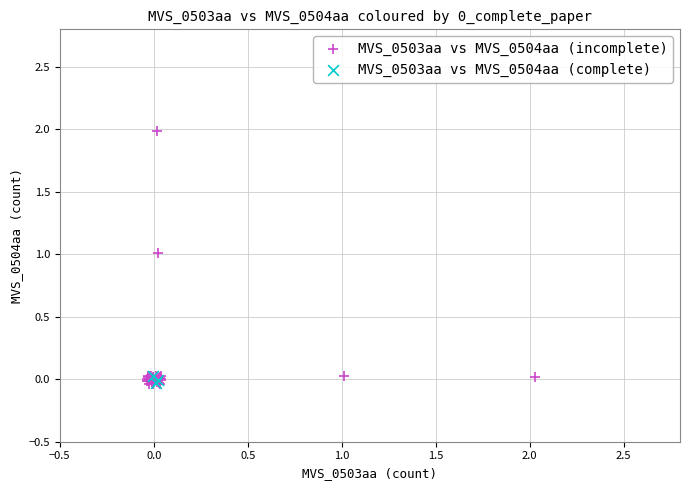

What are all the series names shown in the legend?

MVS_0503aa vs MVS_0504aa (incomplete), MVS_0503aa vs MVS_0504aa (complete)